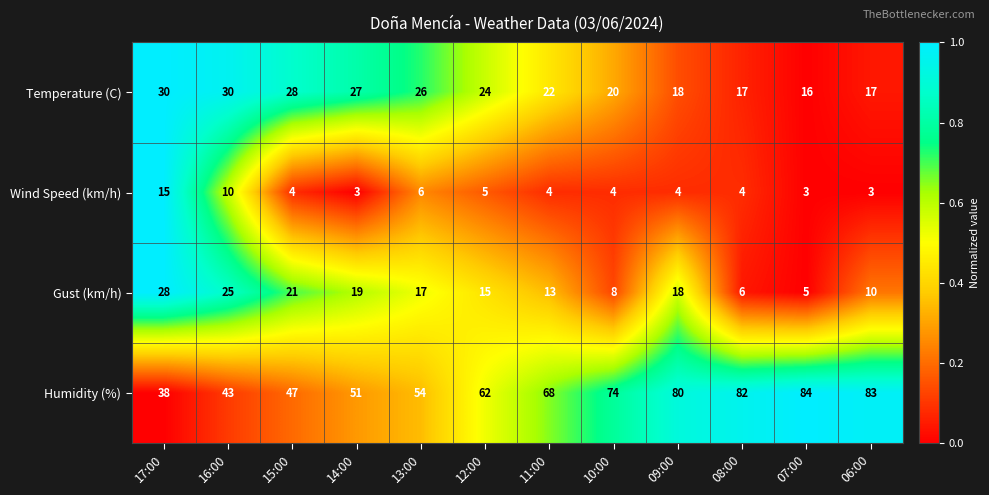

What is the difference between the Gust (km/h) values at 13:00 and 10:00?

9